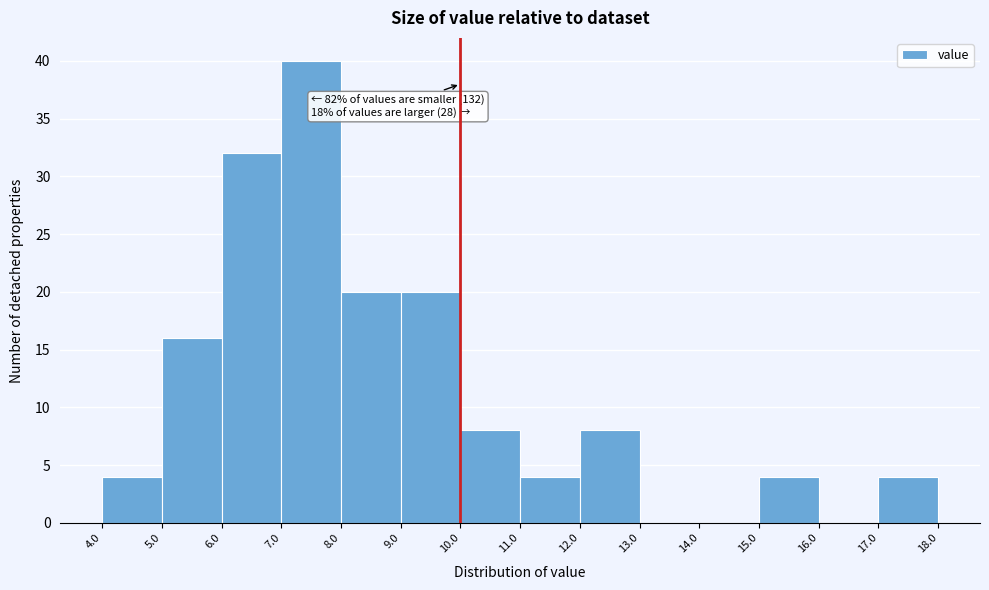

Which range on the x-axis has the tallest bar?

7.0 to 8.0